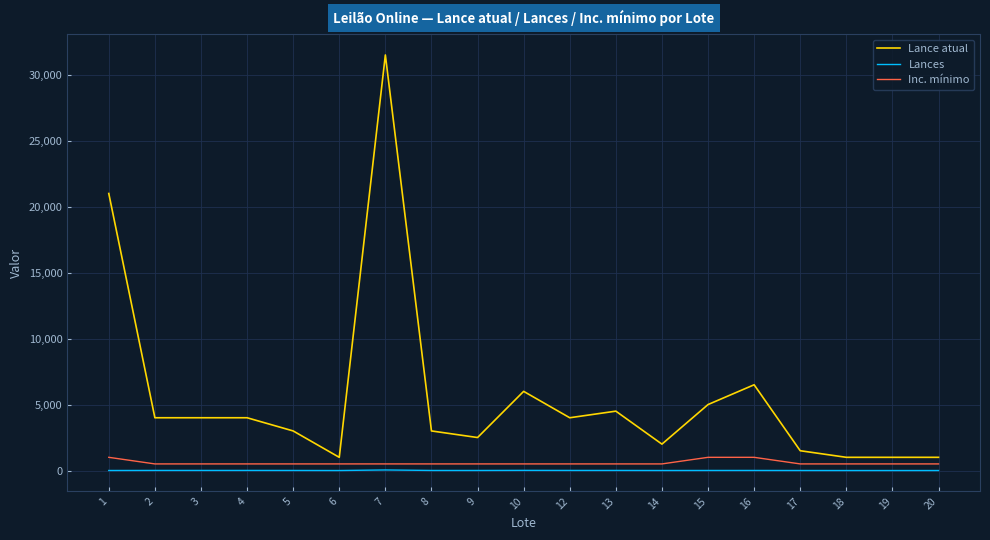

What is the greatest value displayed?

31500